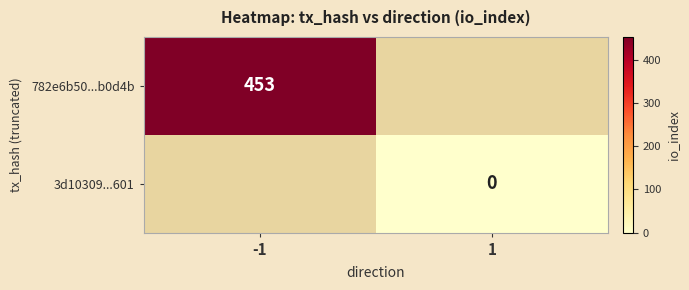

Which series has the largest range (max minus min)?

782e6b50...b0d4b